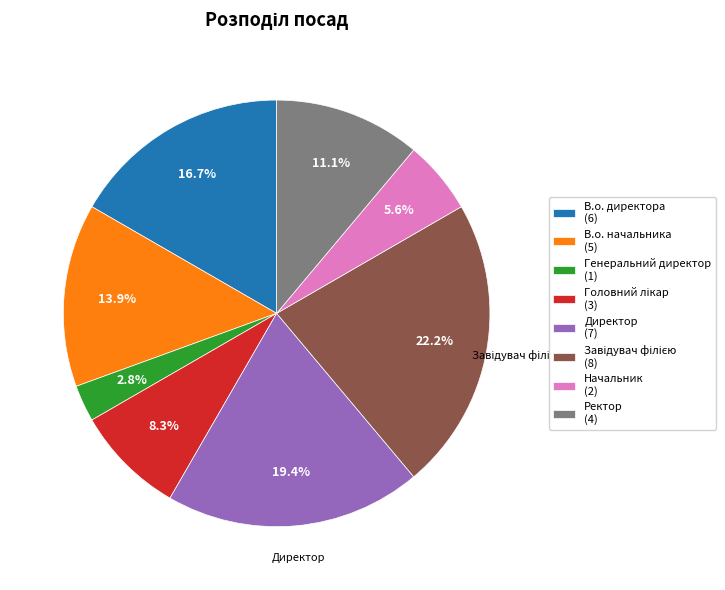

To the nearest percent, what is the average slice percentage?

12%